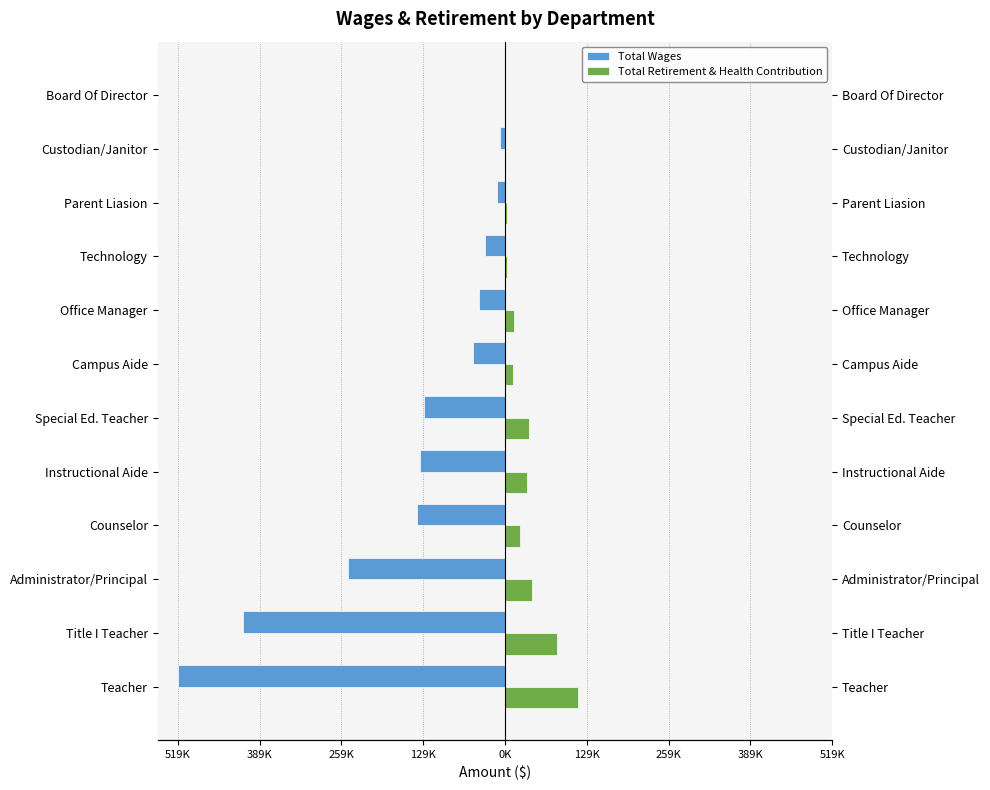

The Total Wages series shows -12530 at Custodian/Janitor. True or false?

False